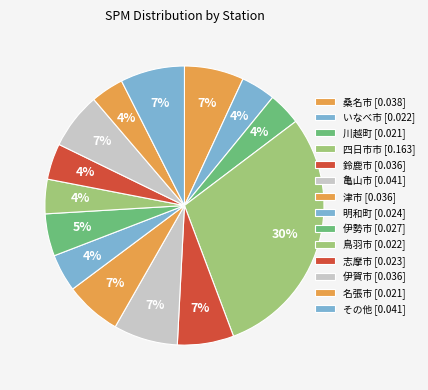

How many segments does this pie chart have?

14